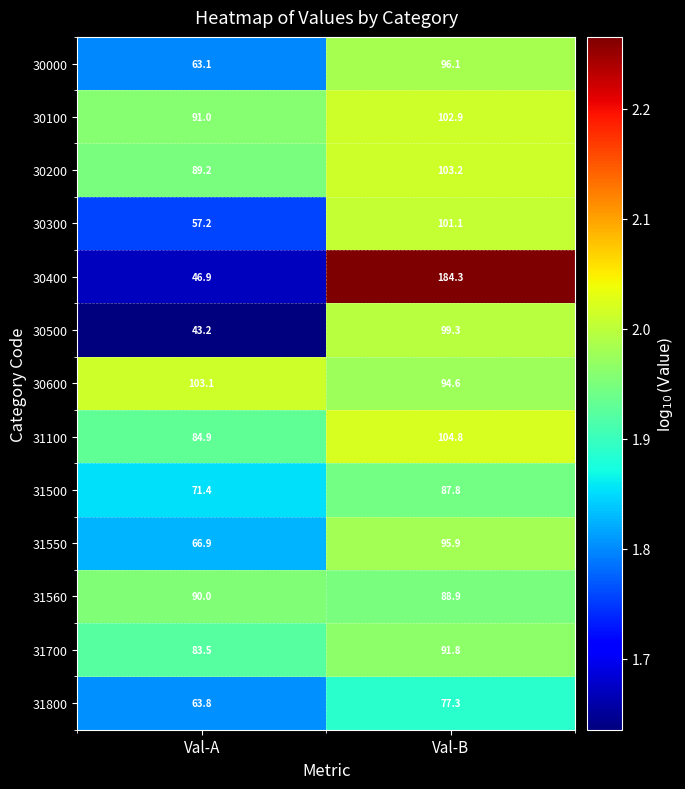

What is the difference between the highest and lowest values at Val-B?

107.0